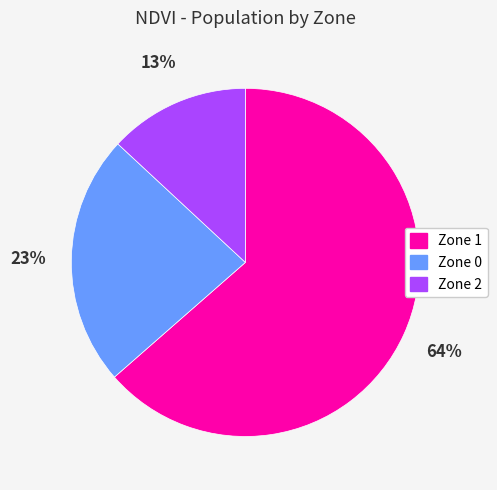

True or false: Zone 2 accounts for 13% of the total.

True